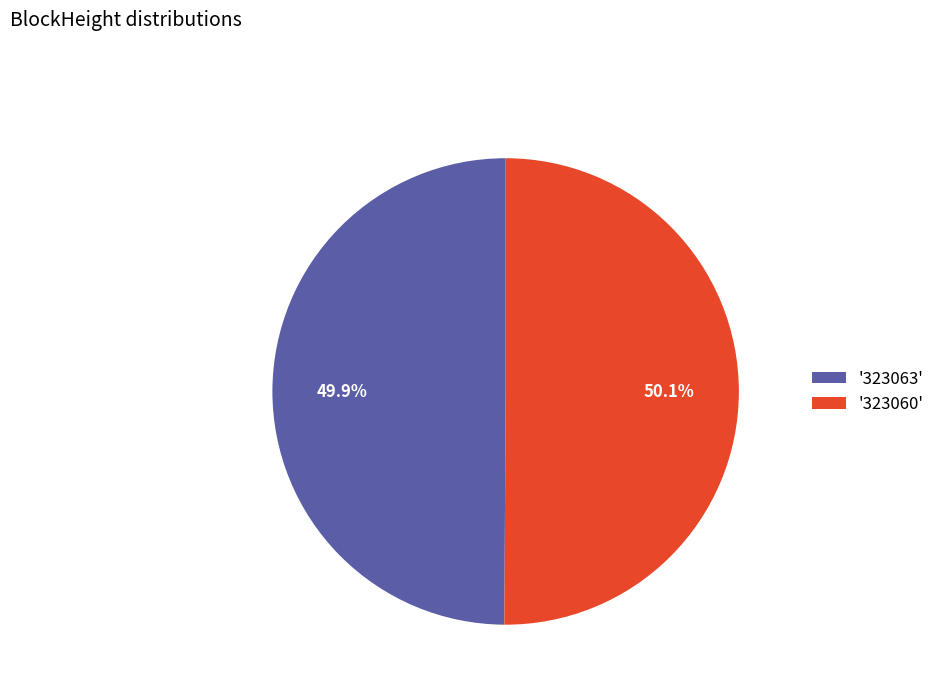

Is there a majority slice in this chart?

Yes